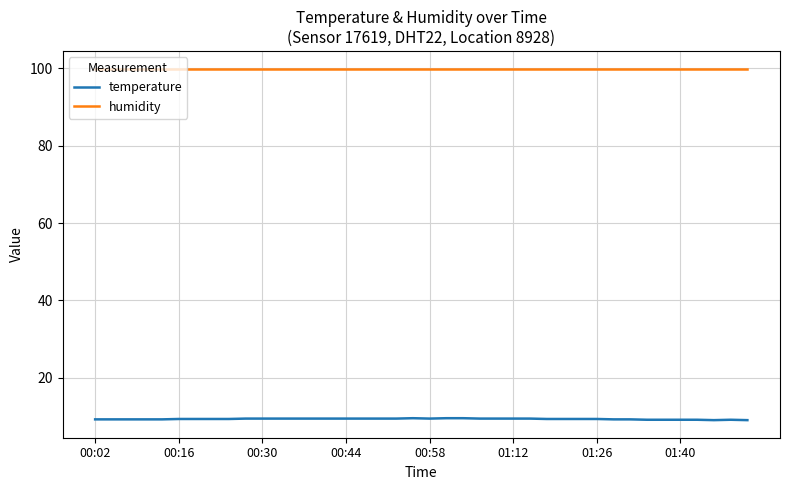

What is the smallest value displayed?

9.1